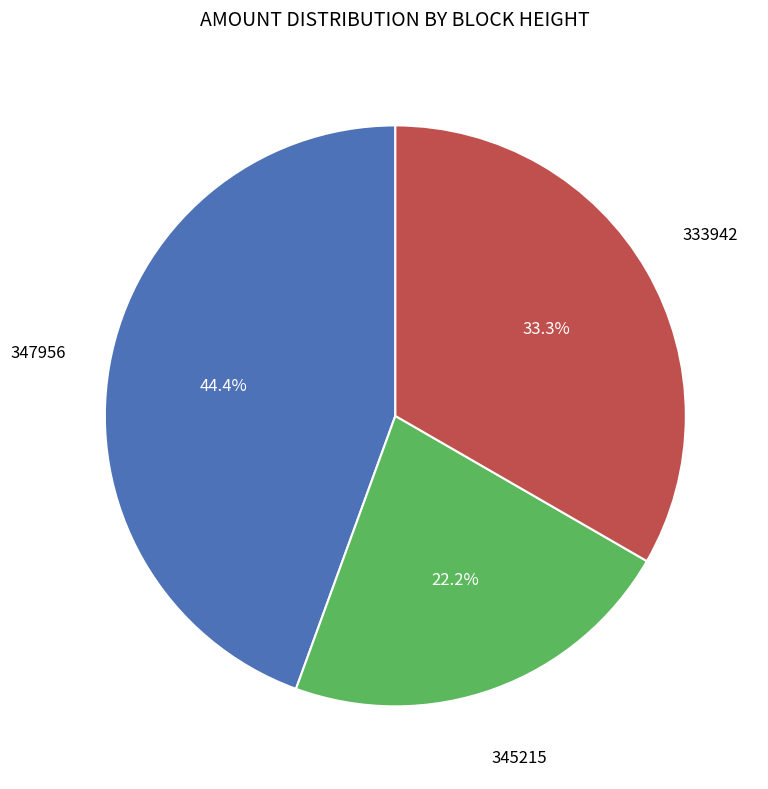

Is it true that 333942 is 22% of the pie?

False